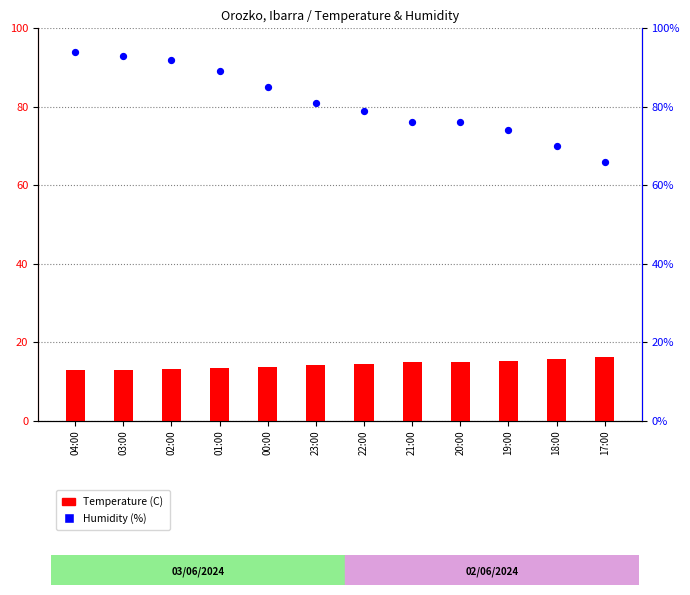

Which series has the widest spread of Y values?

Humidity (%)